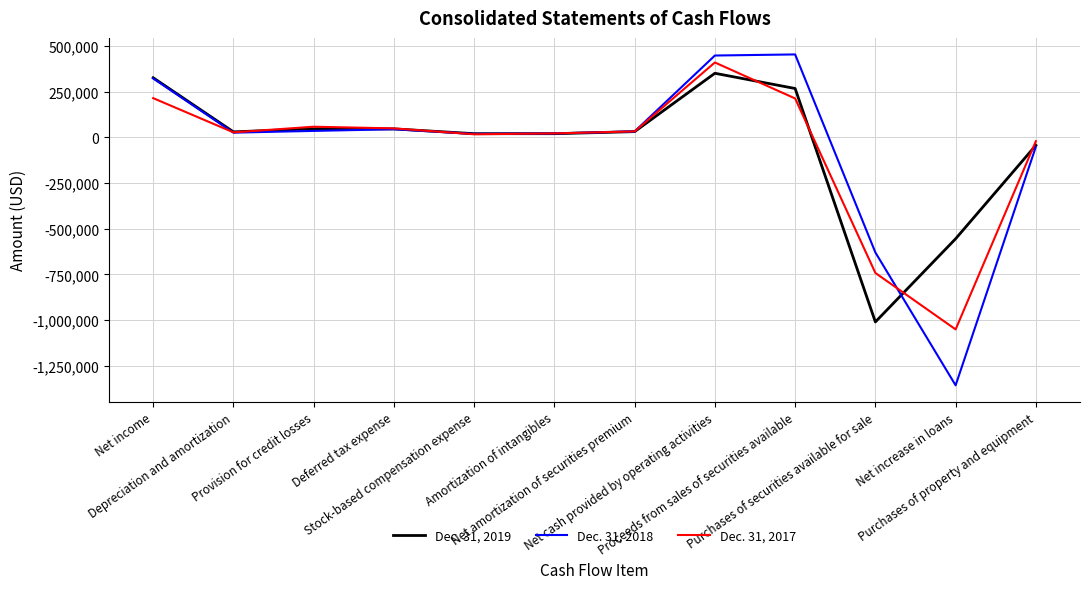

Which series has the largest range (max minus min)?

Dec. 31, 2018